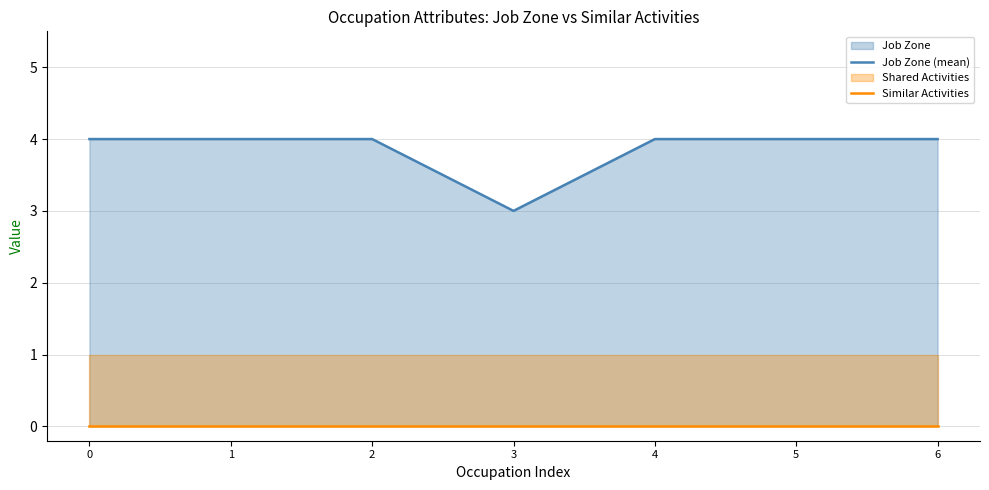

The value of Job Zone (mean) at 0 is 4. True or false?

True